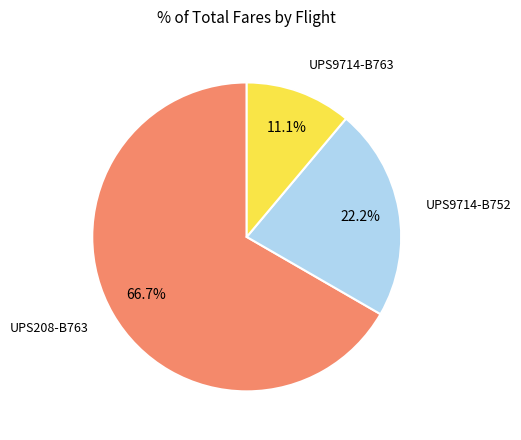

Does any single category account for the majority?

Yes